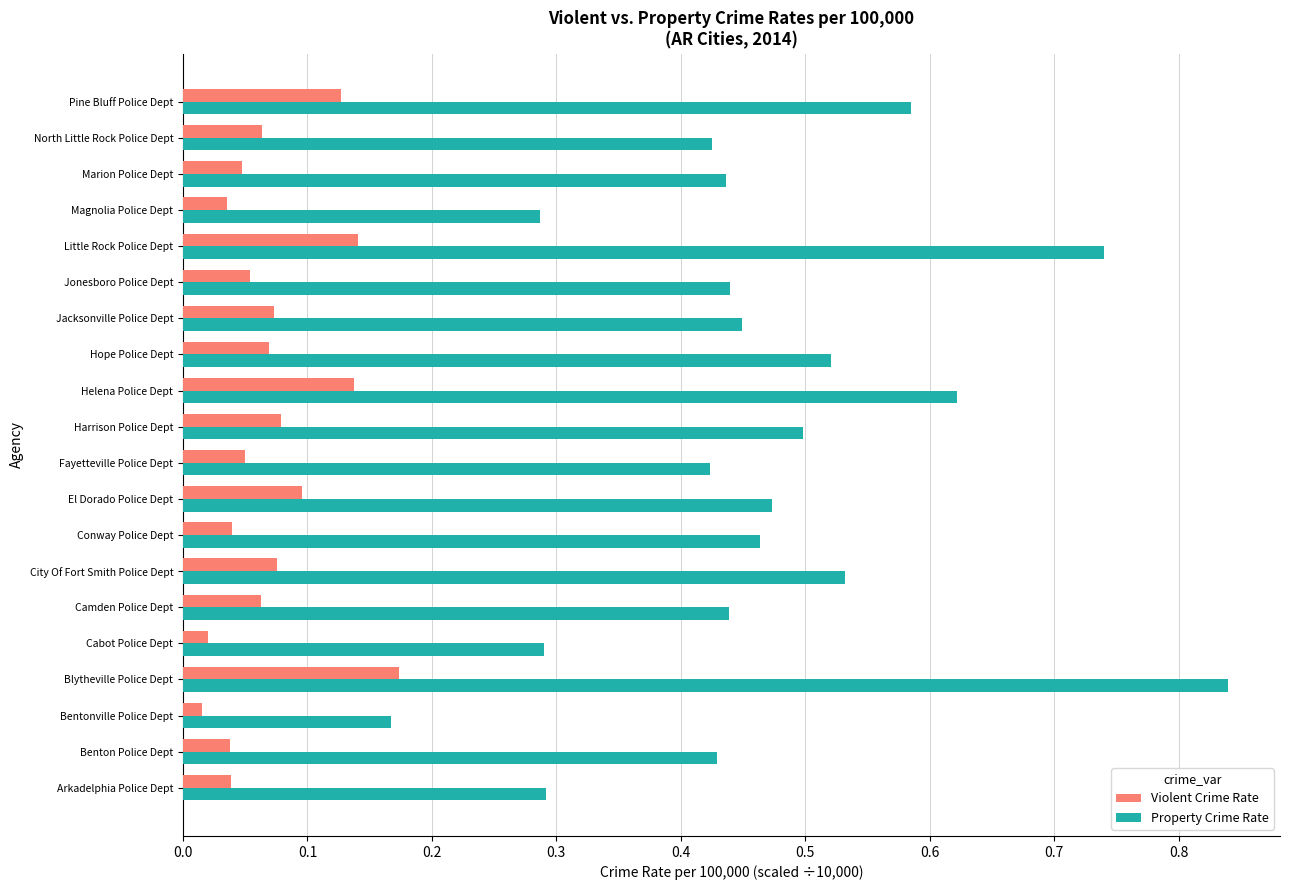

What is the sum of the Property Crime Rate values at North Little Rock Police Dept and Little Rock Police Dept?

1.2